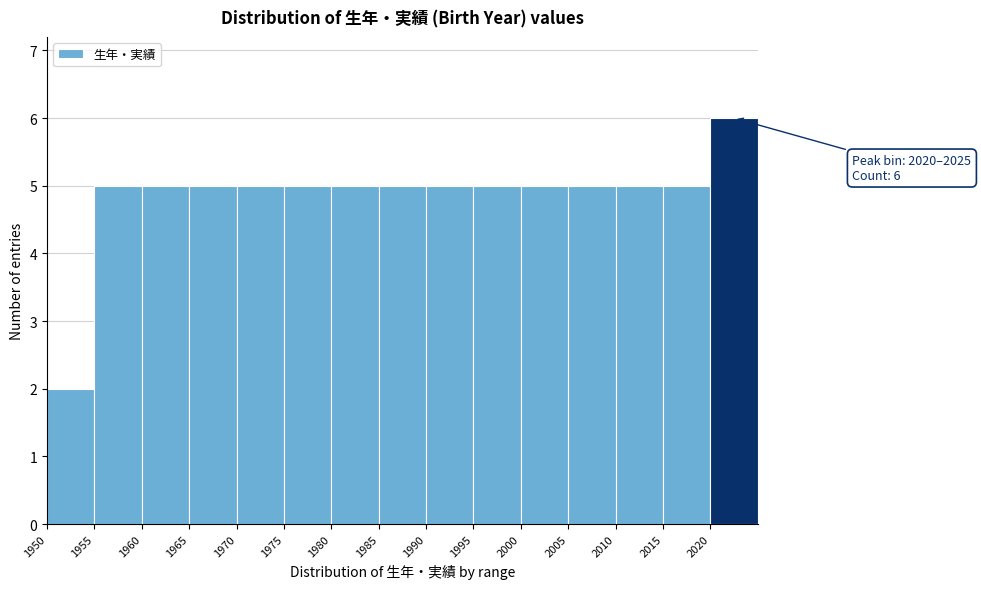

Over which range of the x-axis is the bar tallest?

2020 to 2025